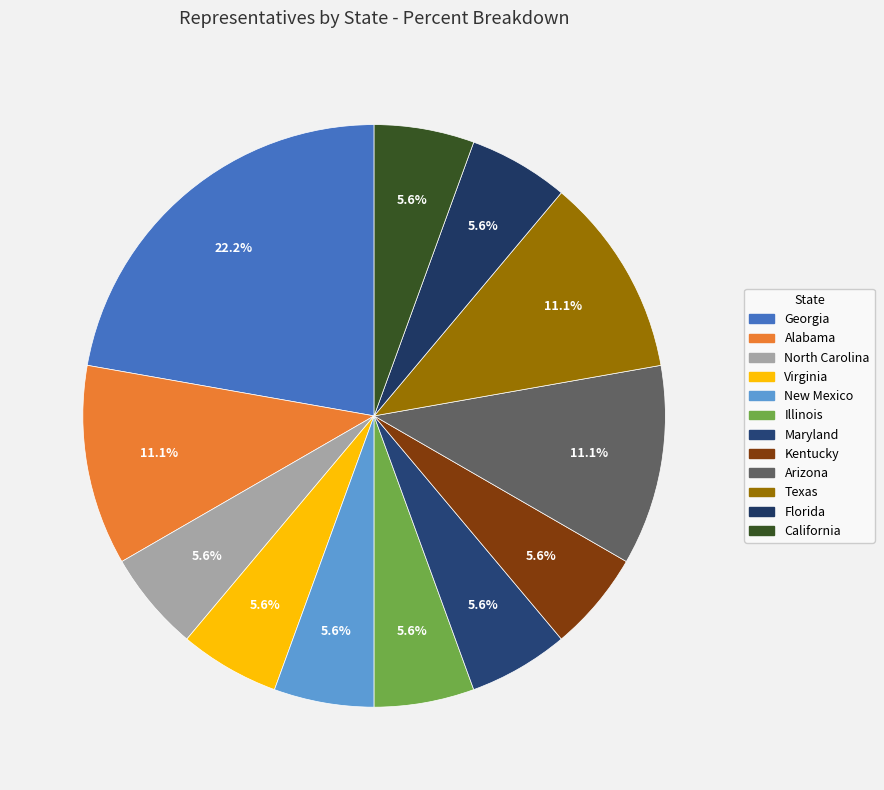

How many slices are in this pie chart?

12